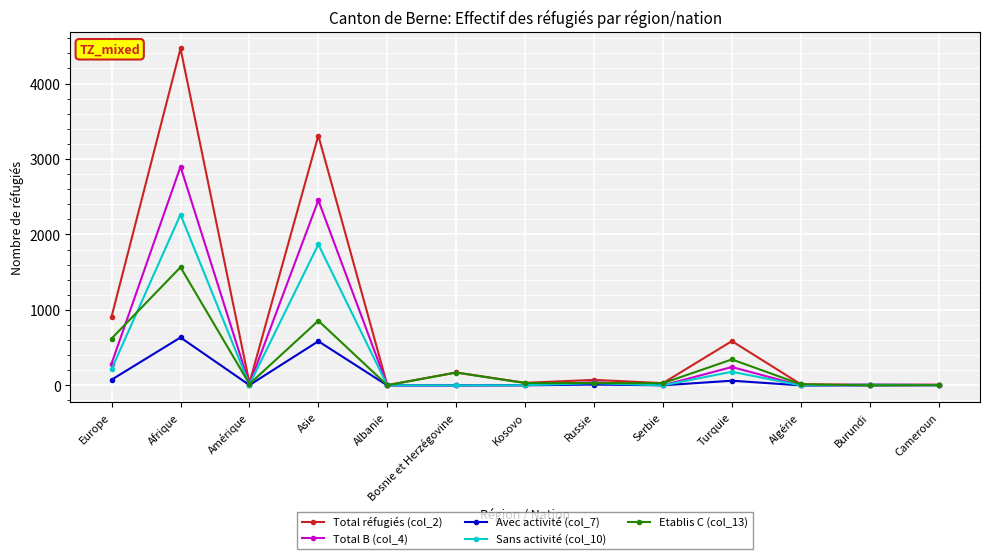

Where is the first local minimum for Avec activité (col_7)?

Amérique